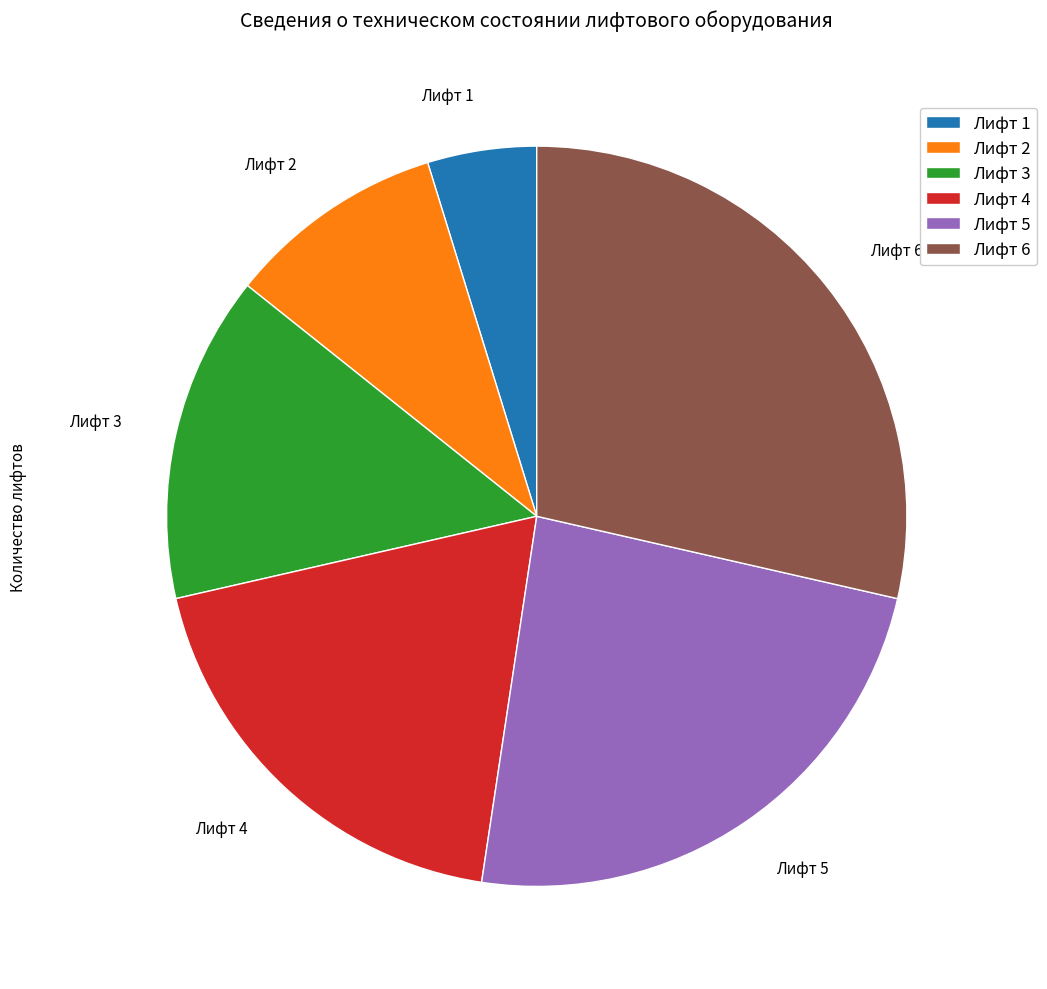

Which slice is the largest?

Лифт 6